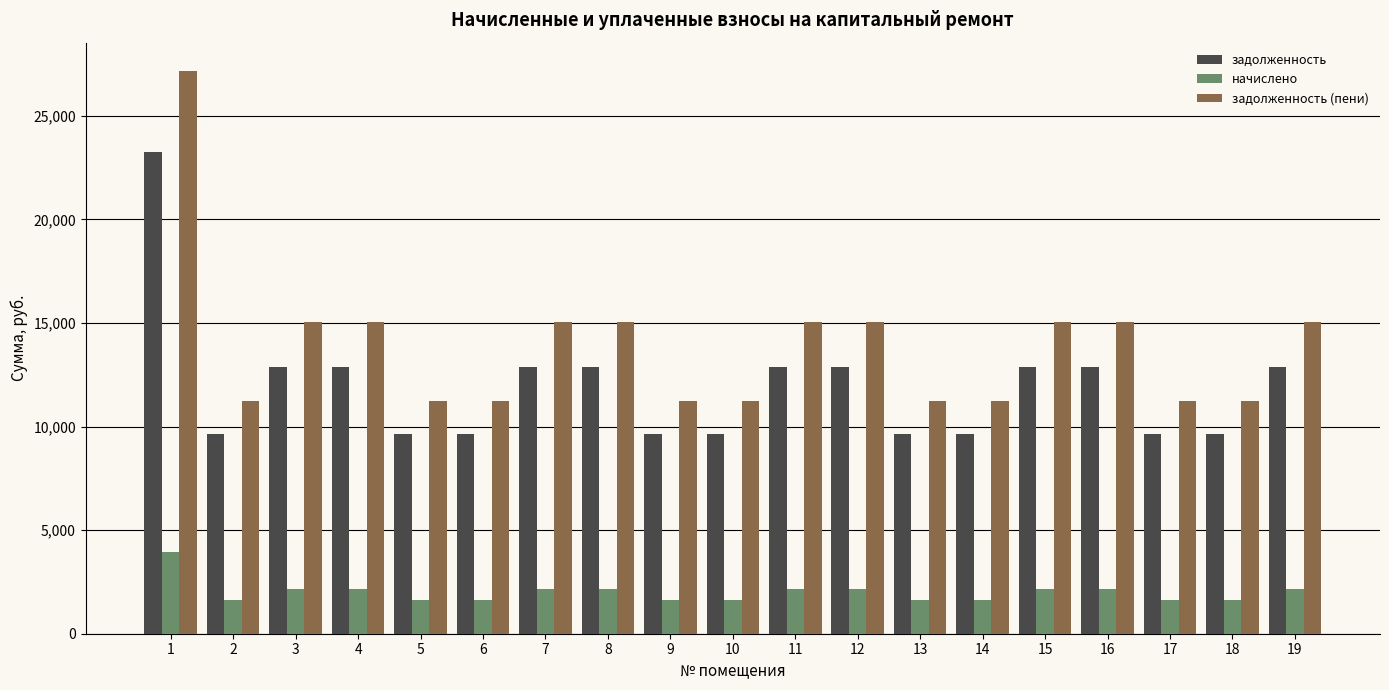

At which label does задолженность (пени) first exceed 15057?

1